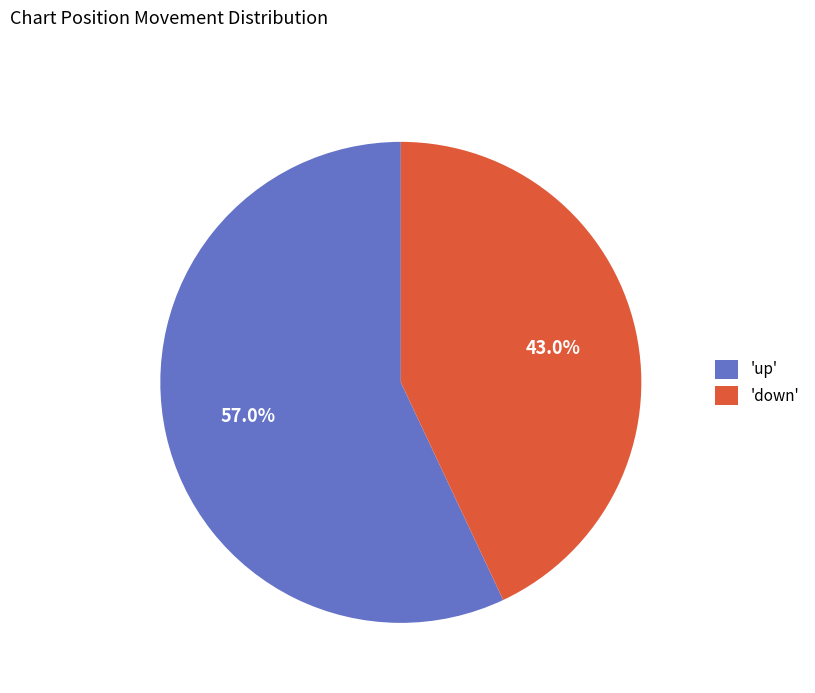

How much of the chart is everything except 'up'?

43.0%